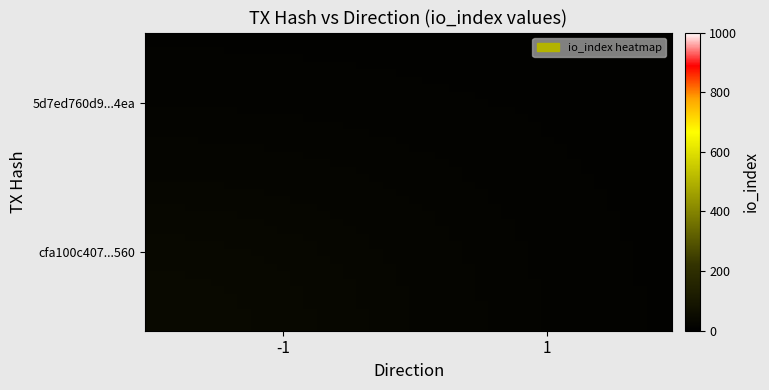

At how many categories does at least one series exceed 14?

37